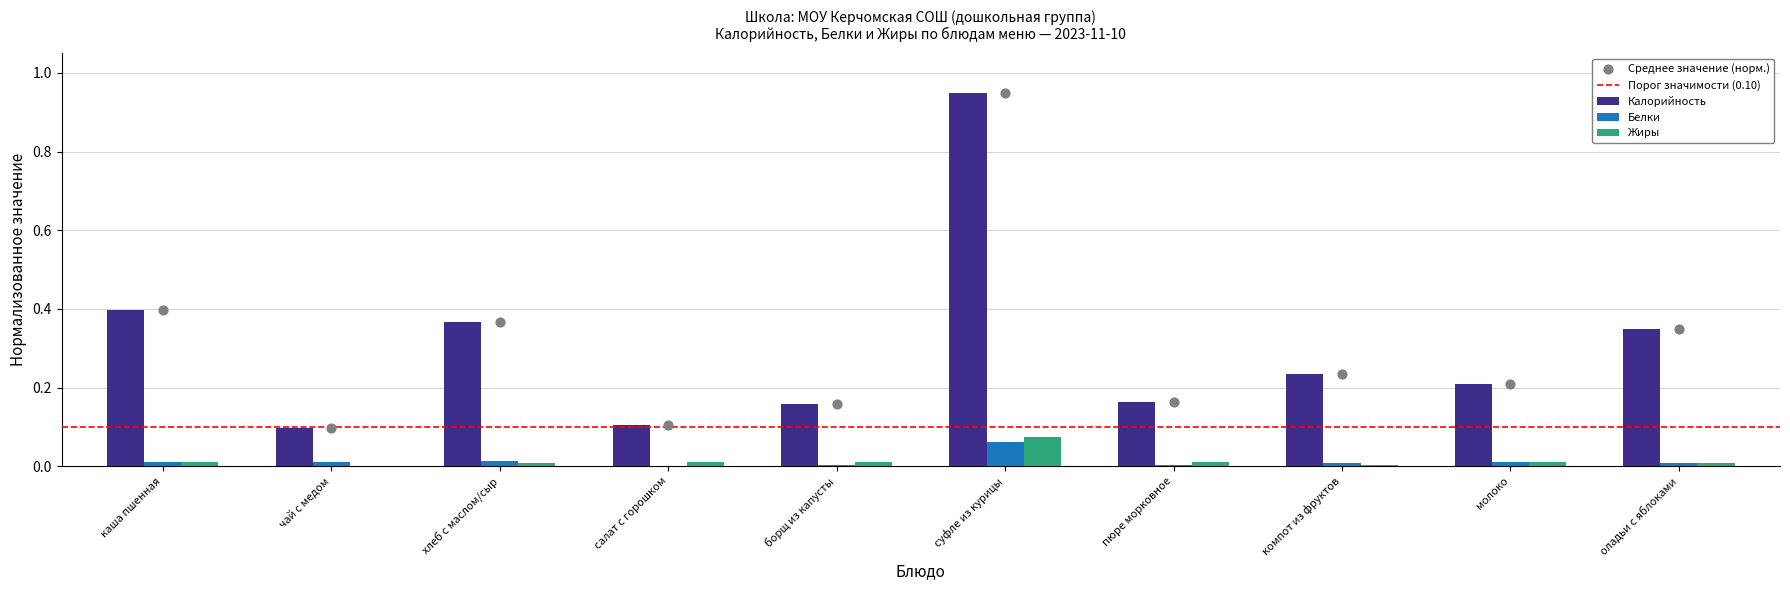

Which series reaches the minimum Y coordinate?

Белки